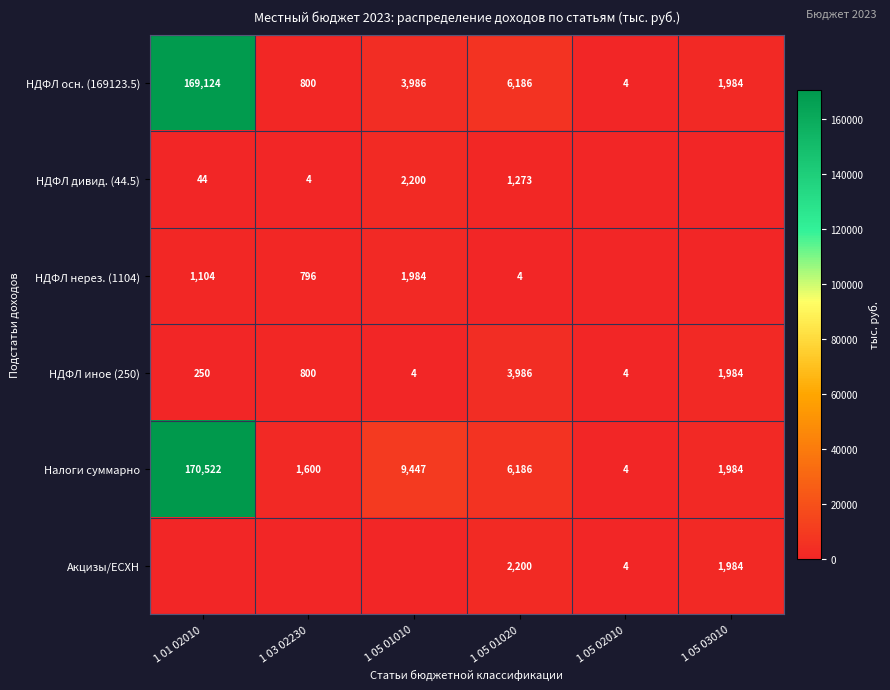

What is the average value of the НДФЛ осн. (169123.5) series?

30347